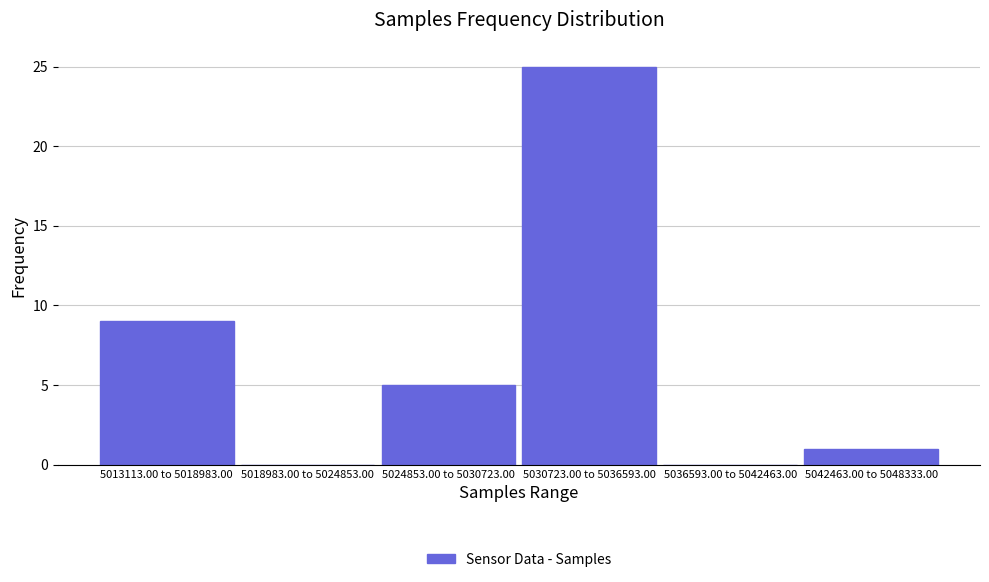

Reading right to left, what are all the values shown in this chart?

5042463.00 to 5048333.00=1	5036593.00 to 5042463.00=0	5030723.00 to 5036593.00=25	5024853.00 to 5030723.00=5	5018983.00 to 5024853.00=0	5013113.00 to 5018983.00=9